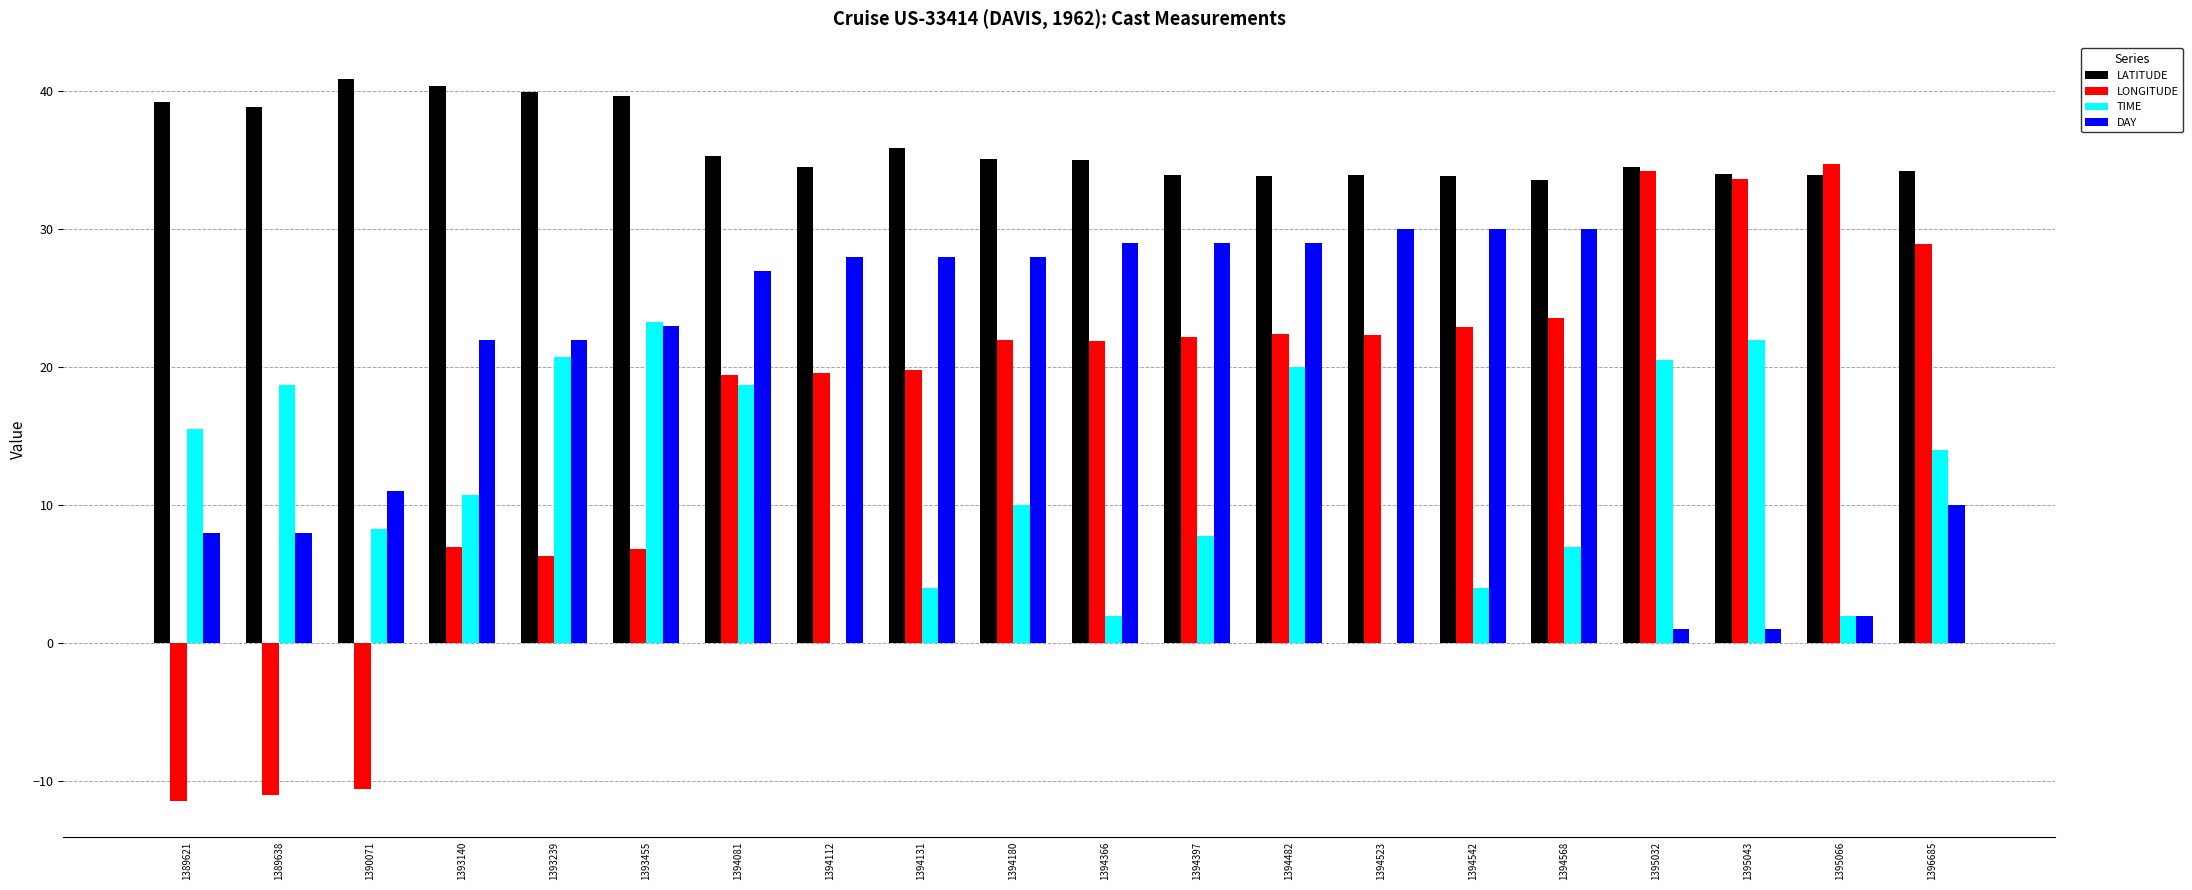

What value does the LONGITUDE series have at 1389638?

-11.0